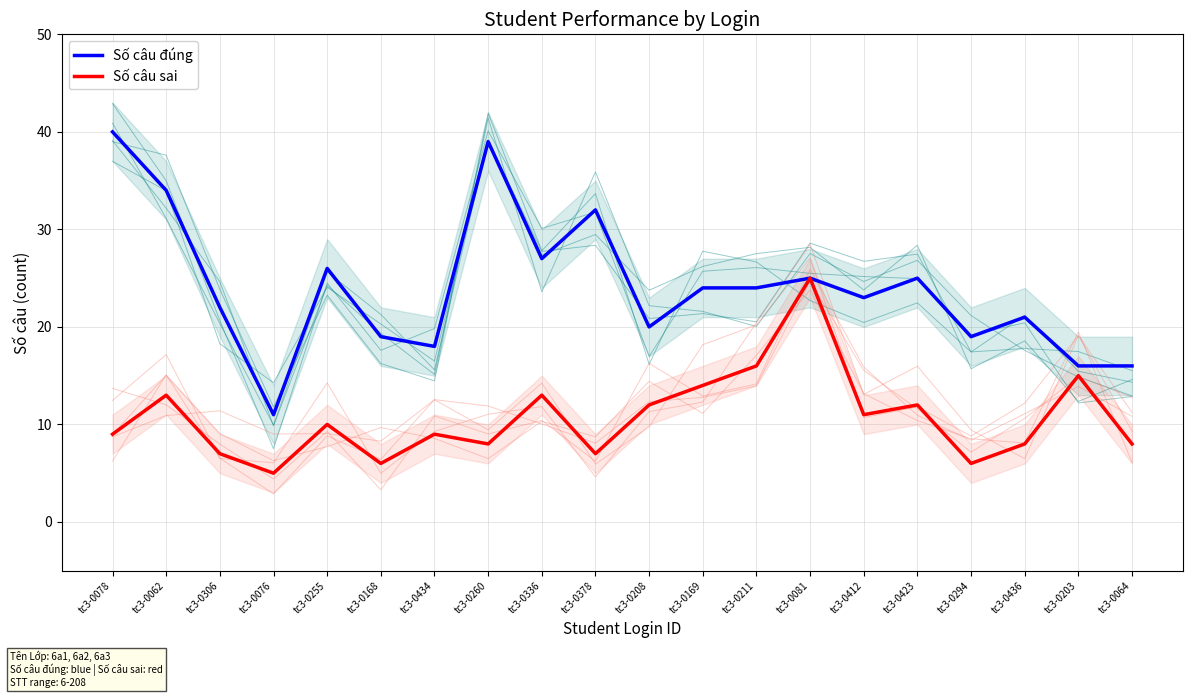

Rank the series by their average value, from highest to lowest.

Số câu đúng, Số câu sai